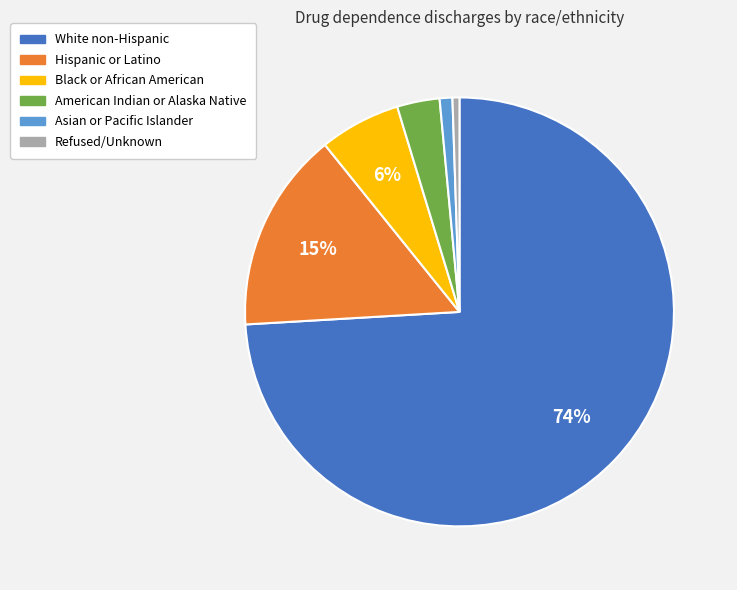

To the nearest percent, what is the difference between the Black or African American and White non-Hispanic slice percentages?

68%